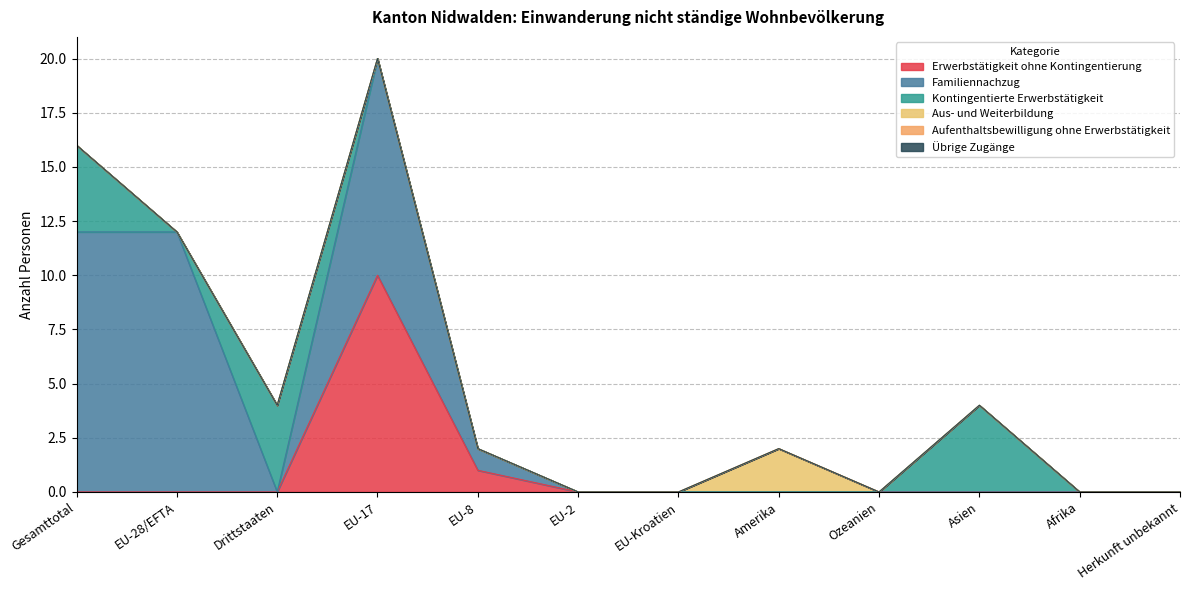

Reading right to left, transcribe all the data shown in this chart.

Erwerbstätigkeit ohne Kontingentierung: Herkunft unbekannt=0	Afrika=0	Asien=0	Ozeanien=0	Amerika=0	EU-Kroatien=0	EU-2=0	EU-8=1	EU-17=10	Drittstaaten=0	EU-28/EFTA=0	Gesamttotal=0
Familiennachzug: Herkunft unbekannt=0	Afrika=0	Asien=0	Ozeanien=0	Amerika=0	EU-Kroatien=0	EU-2=0	EU-8=1	EU-17=10	Drittstaaten=0	EU-28/EFTA=12	Gesamttotal=12
Kontingentierte Erwerbstätigkeit: Herkunft unbekannt=0	Afrika=0	Asien=4	Ozeanien=0	Amerika=0	EU-Kroatien=0	EU-2=0	EU-8=0	EU-17=0	Drittstaaten=4	EU-28/EFTA=0	Gesamttotal=4
Aus- und Weiterbildung: Herkunft unbekannt=0	Afrika=0	Asien=0	Ozeanien=0	Amerika=2	EU-Kroatien=0	EU-2=0	EU-8=0	EU-17=0	Drittstaaten=0	EU-28/EFTA=0	Gesamttotal=0
Aufenthaltsbewilligung ohne Erwerbstätigkeit: Herkunft unbekannt=0	Afrika=0	Asien=0	Ozeanien=0	Amerika=0	EU-Kroatien=0	EU-2=0	EU-8=0	EU-17=0	Drittstaaten=0	EU-28/EFTA=0	Gesamttotal=0
Übrige Zugänge: Herkunft unbekannt=0	Afrika=0	Asien=0	Ozeanien=0	Amerika=0	EU-Kroatien=0	EU-2=0	EU-8=0	EU-17=0	Drittstaaten=0	EU-28/EFTA=0	Gesamttotal=0